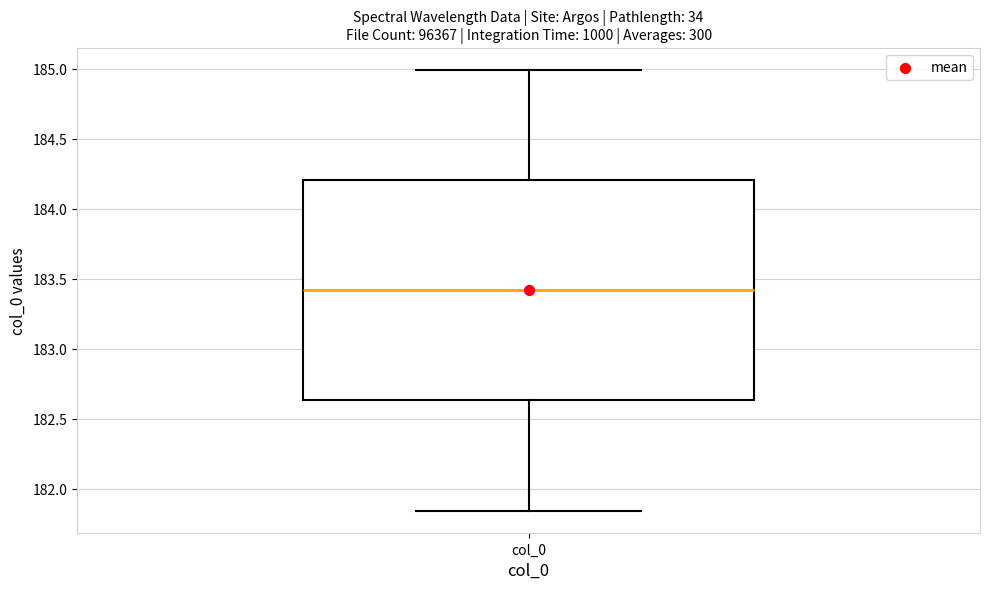

Transcribe this box plot: give where the median line is, the range the box spans, and where the two whiskers end, as read against the y-axis. The values are not printed on the chart, so give them approximately, as read against the axis.

median 183.40, box 182.65 to 184.20, whiskers 181.85 to 185.00